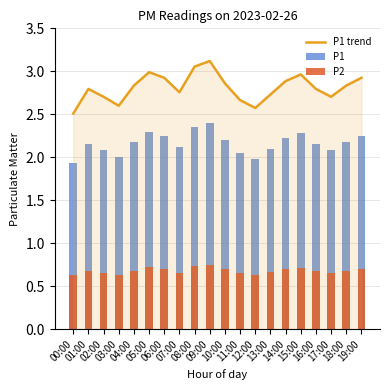

The P1 trend series shows 4.3 at 01:00. True or false?

False